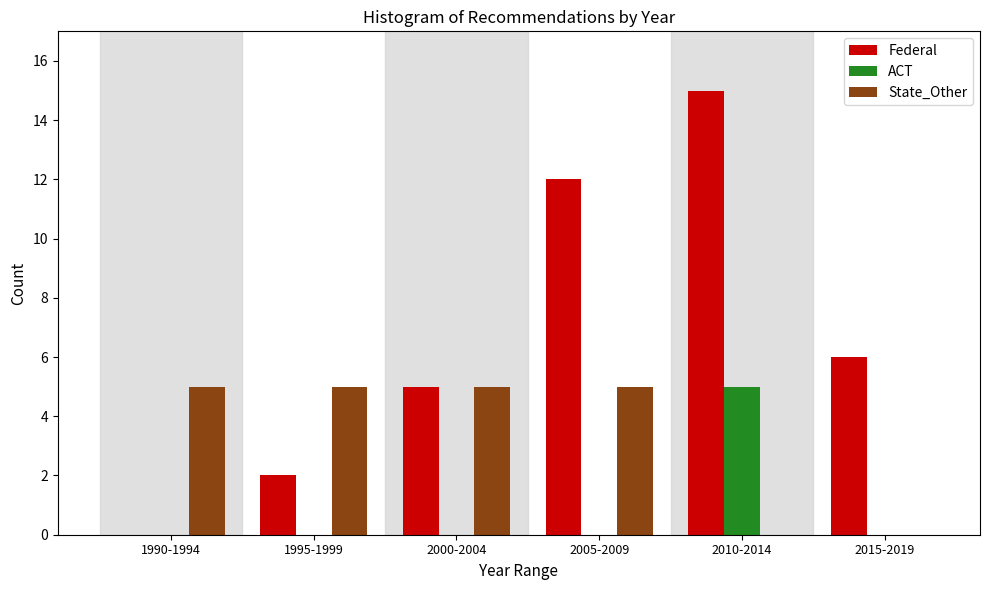

Reading left to right, extract all data points from this chart.

Federal: 1990-1994=0	1995-1999=2	2000-2004=5	2005-2009=12	2010-2014=15	2015-2019=6
ACT: 1990-1994=0	1995-1999=0	2000-2004=0	2005-2009=0	2010-2014=5	2015-2019=0
State_Other: 1990-1994=5	1995-1999=5	2000-2004=5	2005-2009=5	2010-2014=0	2015-2019=0